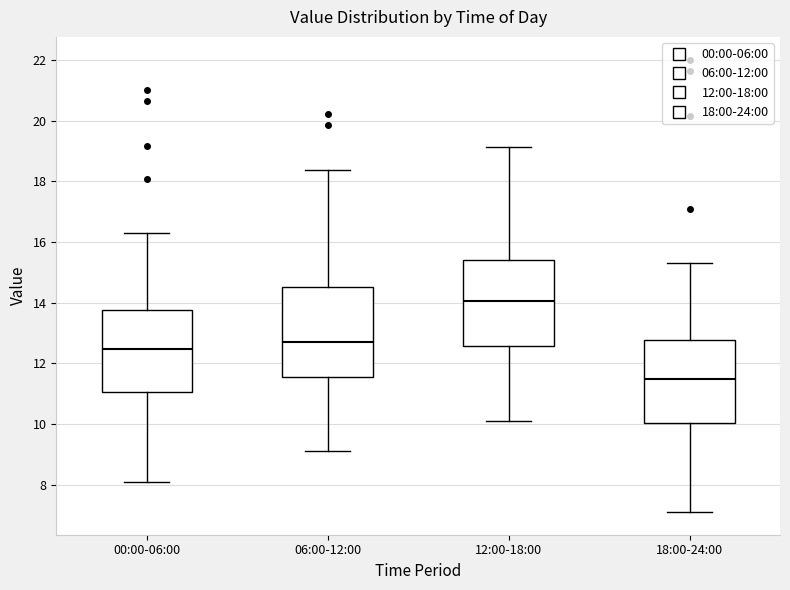

Which box's median line is the lowest?

18:00-24:00